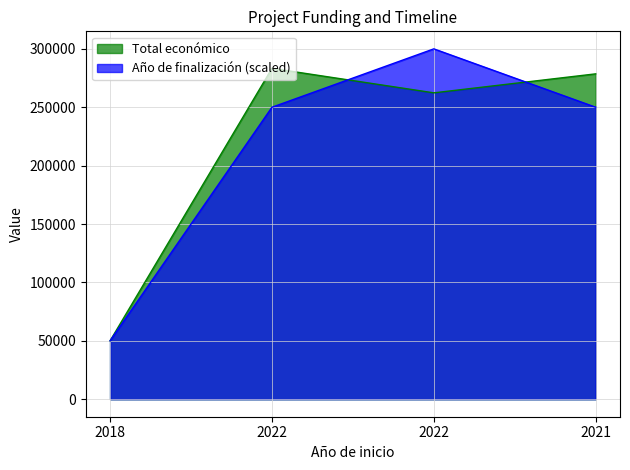

At which label does Año de finalización reach its peak?

2022